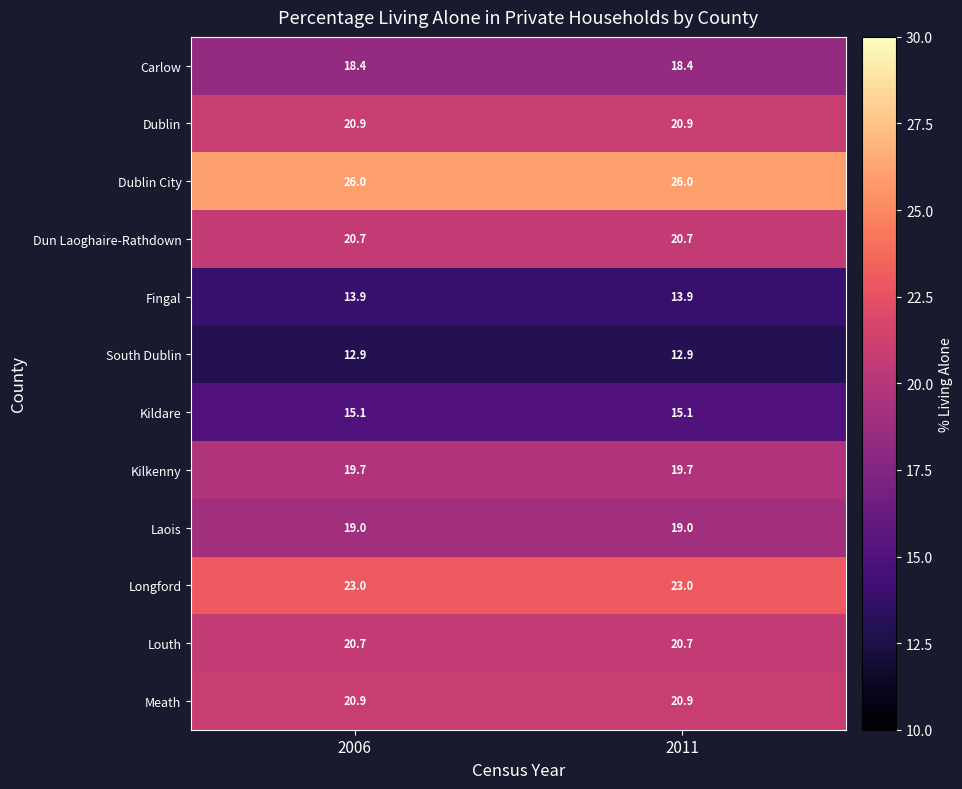

What is the spread (max minus min) of values at 2006?

13.1